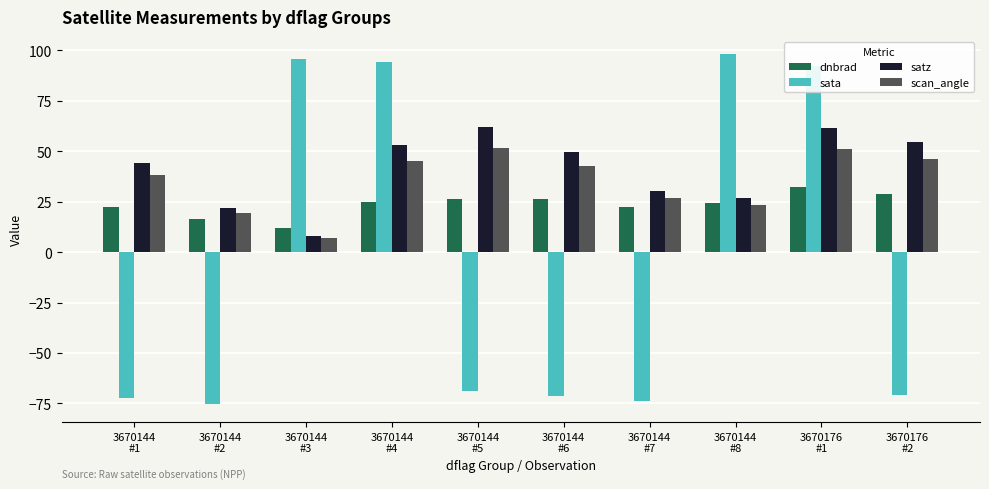

Is it true that sata equals -70.9 at 3670176
#2?

True